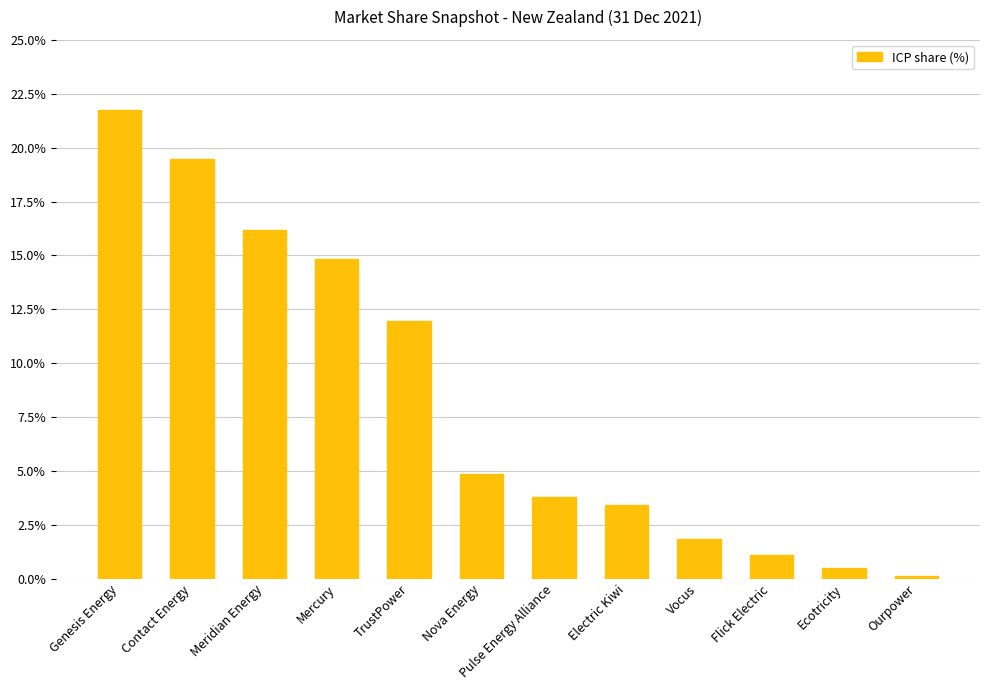

Are the bars horizontal?

No